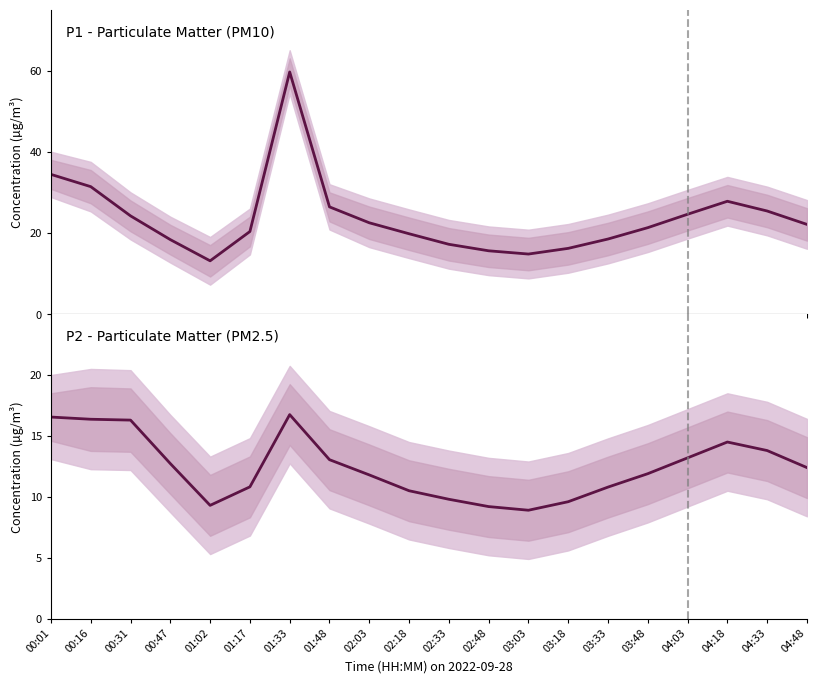

Does the chart display data point markers on the line(s)?

No